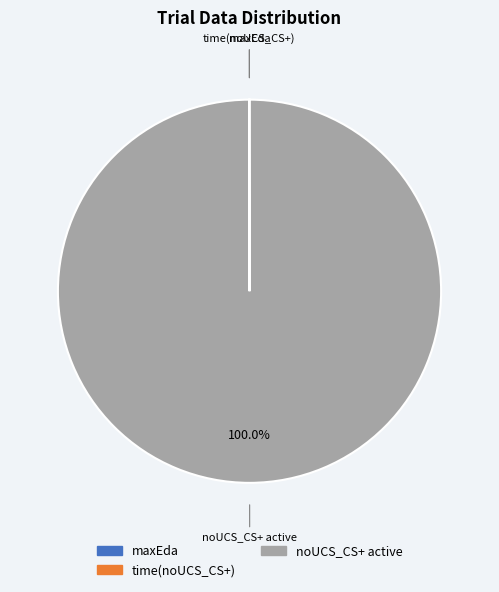

Which slice represents more than half of the pie?

noUCS_CS+ active